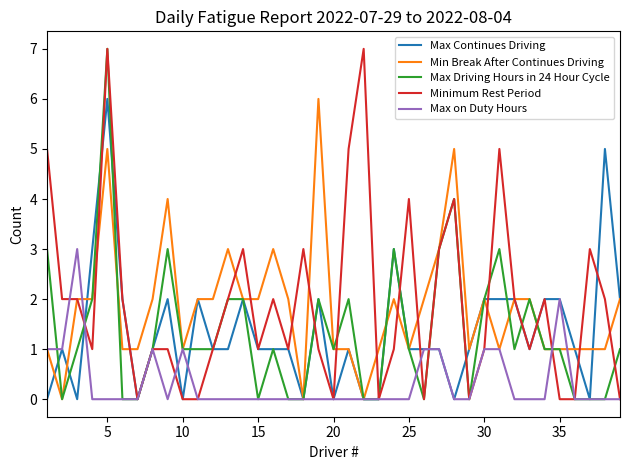

What is the highest value of the Minimum Rest Period series?

7